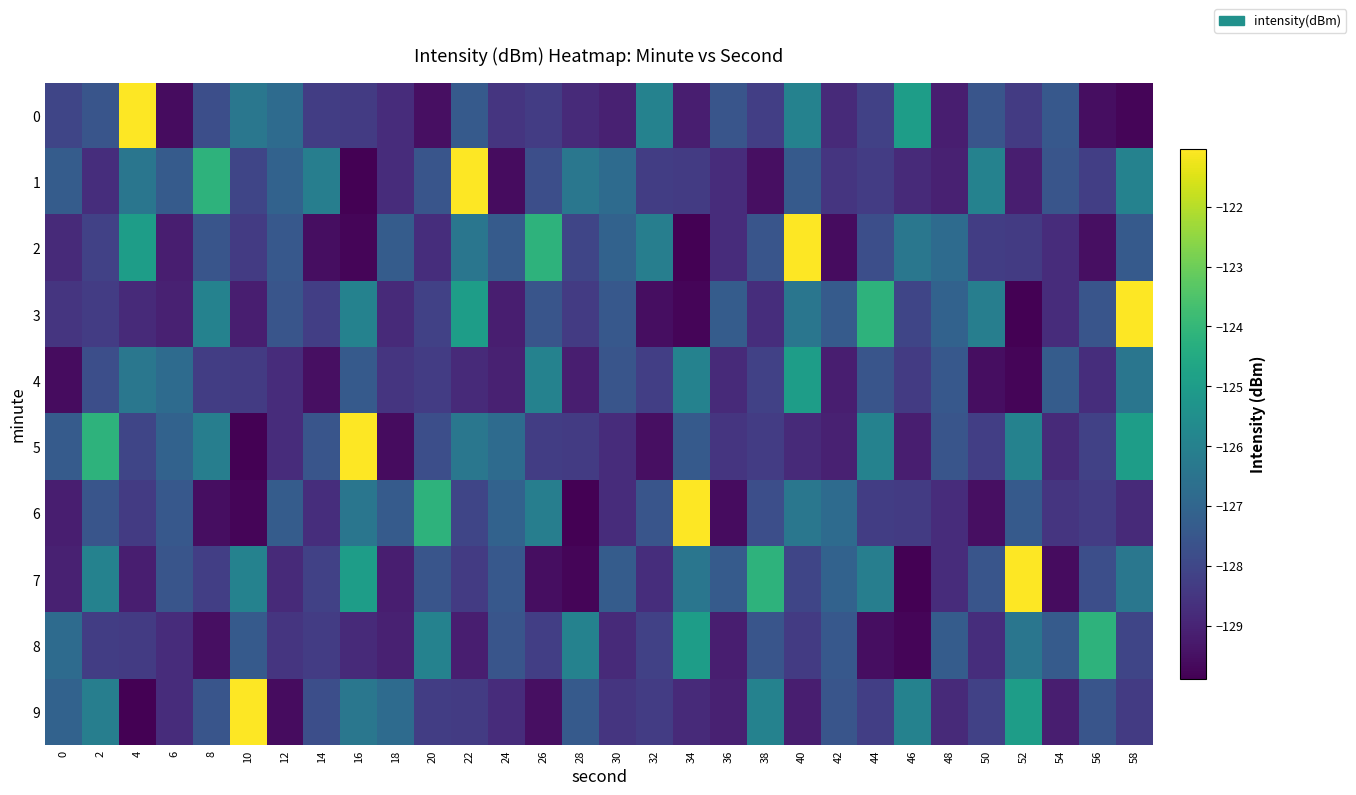

Which has a higher value, 46 or 38?

46